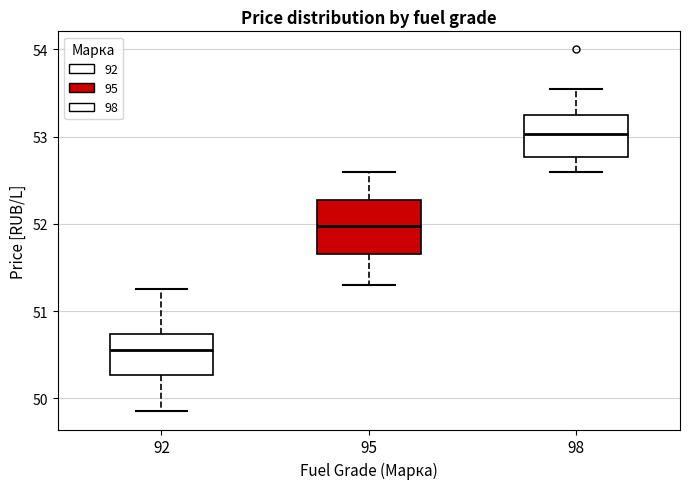

Reading left to right, transcribe this box plot: for each box, give where its median line is, the range the box spans, and where its two whiskers end, as read against the y-axis. The values are not printed on the chart, so give them approximately, as read against the axis.

92: median 50.6, box 50.3 to 50.7, whiskers 49.9 to 51.3
95: median 52.0, box 51.7 to 52.3, whiskers 51.3 to 52.6
98: median 53.0, box 52.8 to 53.3, whiskers 52.6 to 53.6